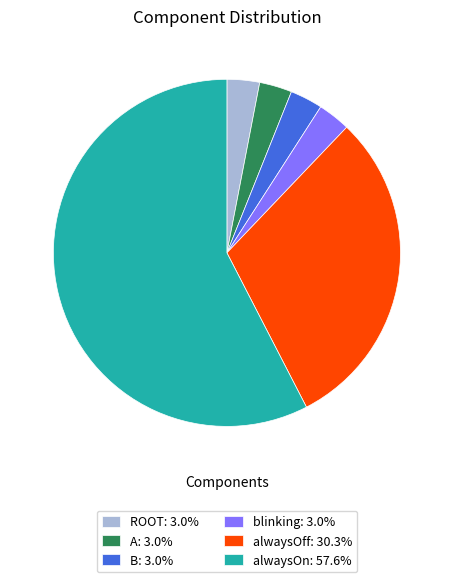

What is the majority slice?

alwaysOn